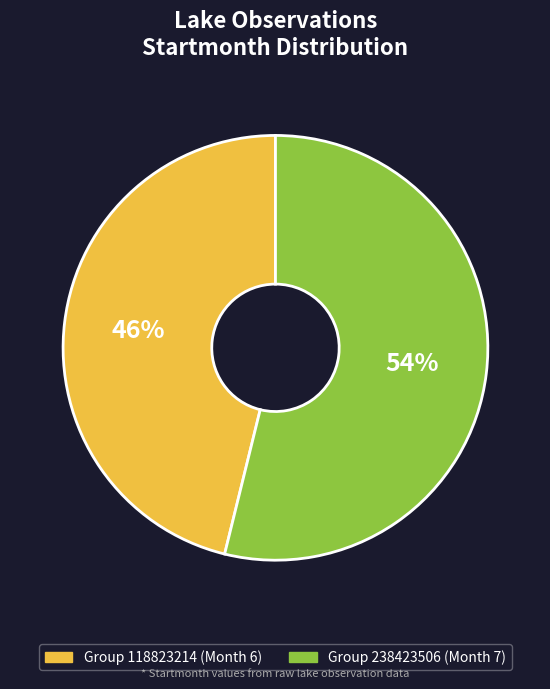

Does any single category account for the majority?

Yes